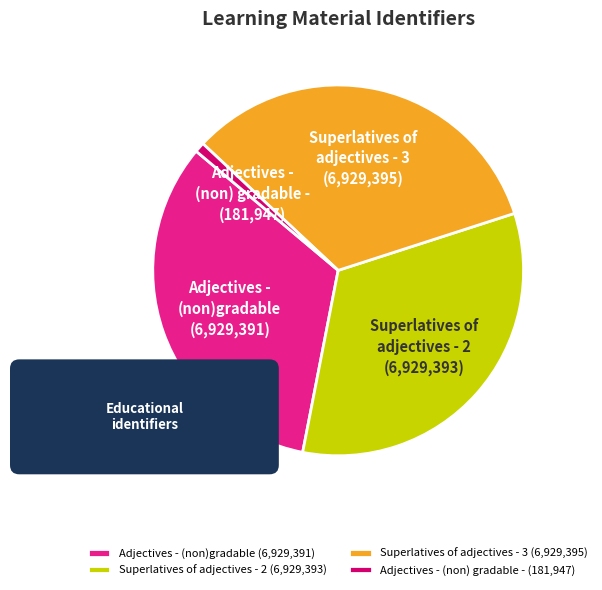

Rank the categories by value from highest to lowest.

Superlatives of adjectives - 3, Superlatives of adjectives - 2, Adjectives - (non)gradable, Adjectives - (non) gradable -